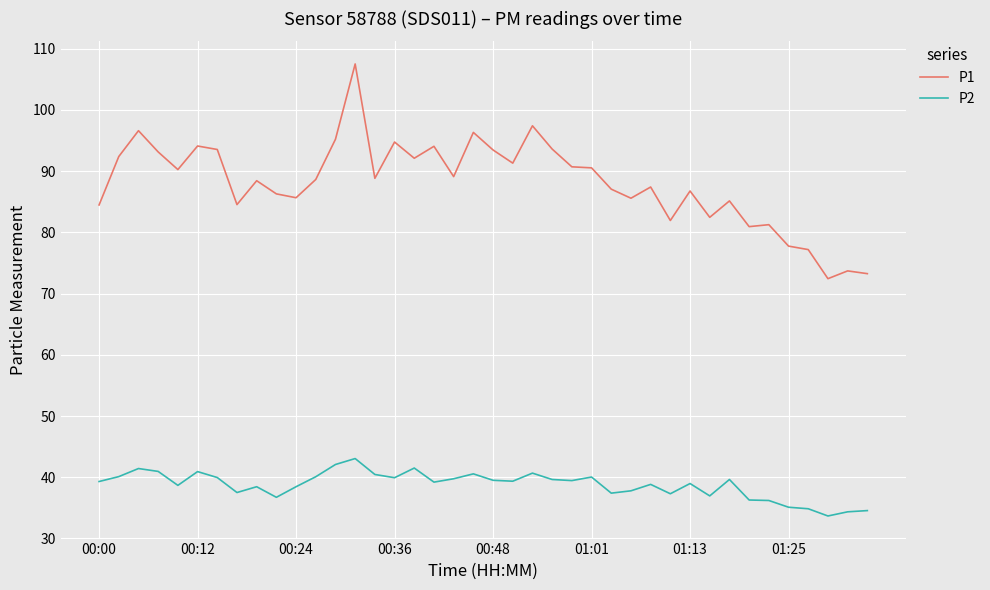

True or false: P1 has more than 2 interior local peaks.

True